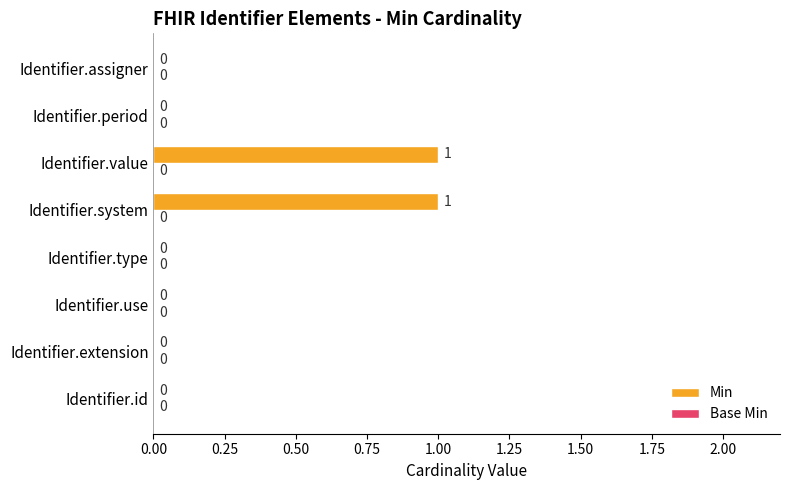

Reading top to bottom, extract all data points from this chart.

Identifier.assigner=0	Identifier.period=0	Identifier.value=1	Identifier.system=1	Identifier.type=0	Identifier.use=0	Identifier.extension=0	Identifier.id=0